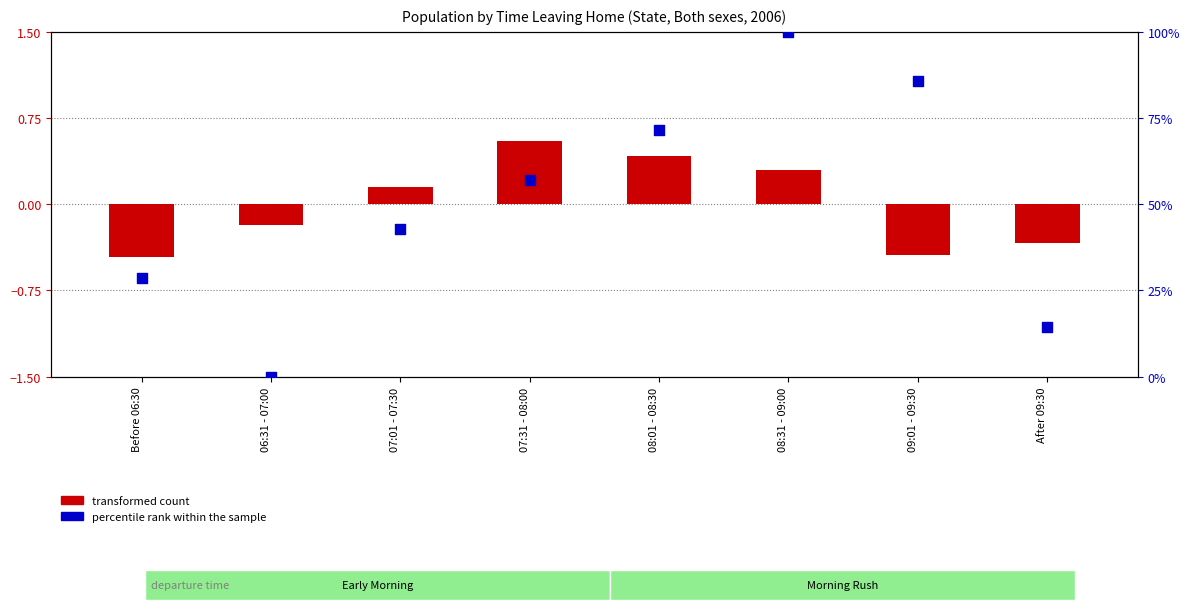

What is the total value across all series at 07:01 - 07:30?

43.0